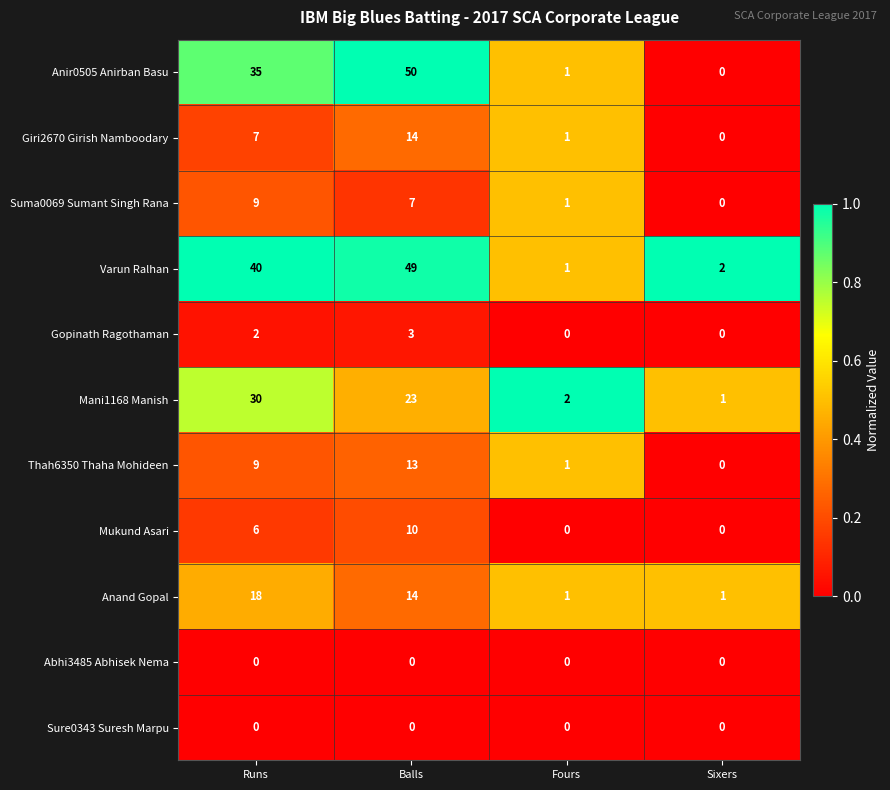

What is the difference between the second highest and minimum values in the Anand Gopal series?

13